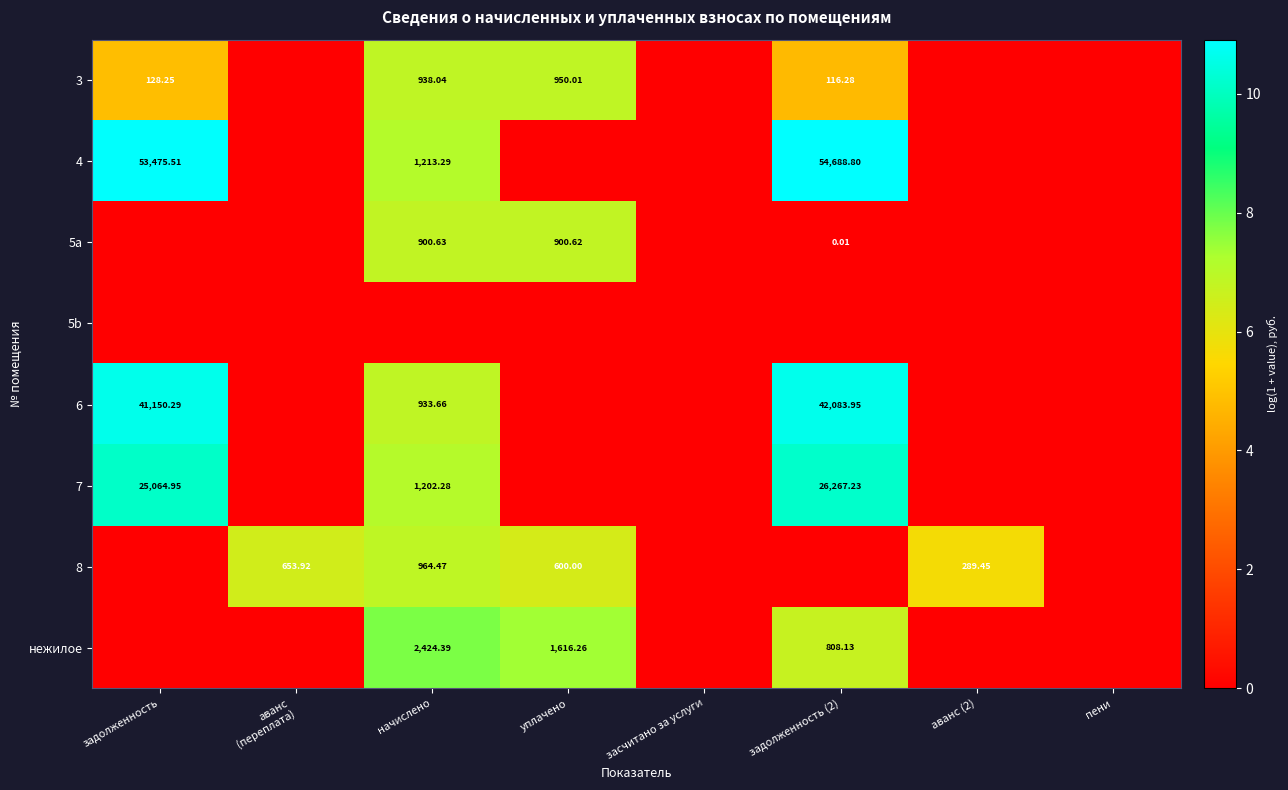

At how many categories does at least one series exceed 2?

6